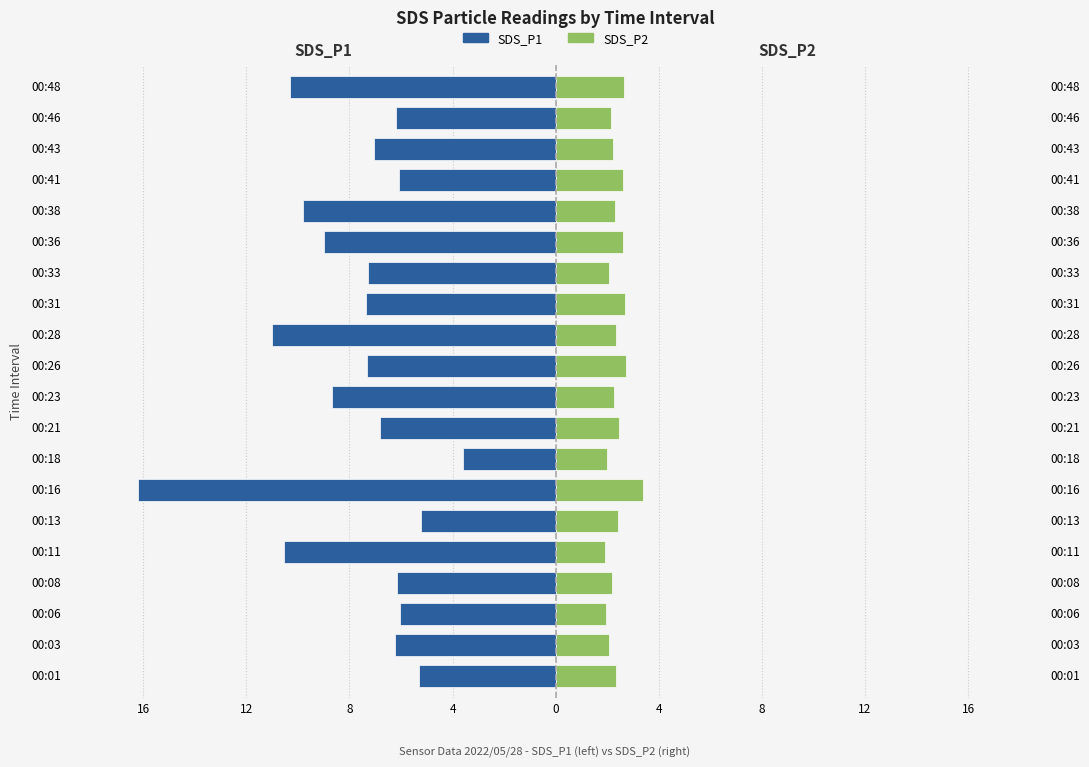

What is the label of the 9th bar from the right?

11